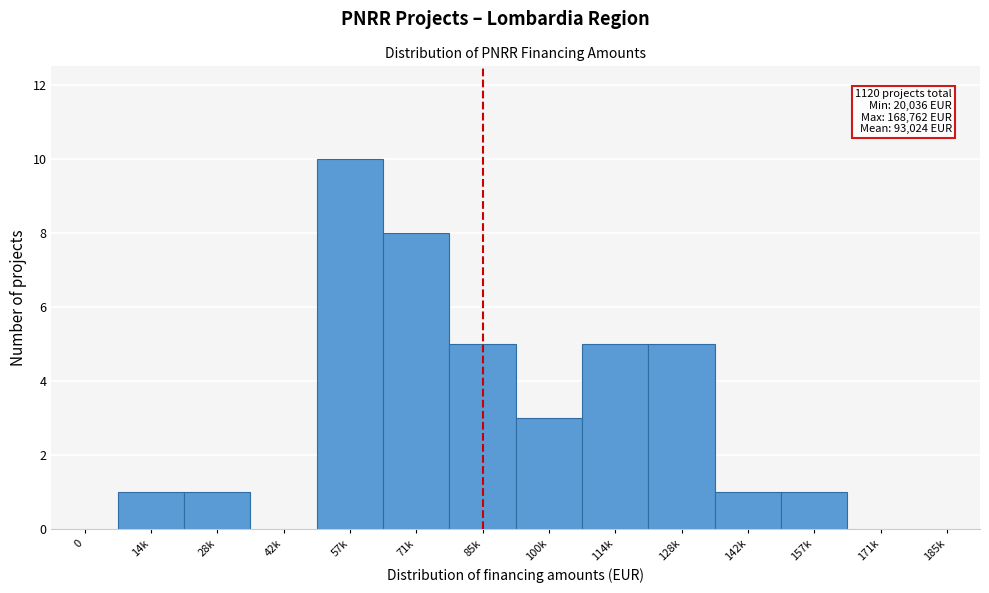

Reading right to left, extract all data points from this chart.

185k=0	171k=0	157k=1	142k=1	128k=5	114k=5	100k=3	85k=5	71k=8	57k=10	42k=0	28k=1	14k=1	0=0